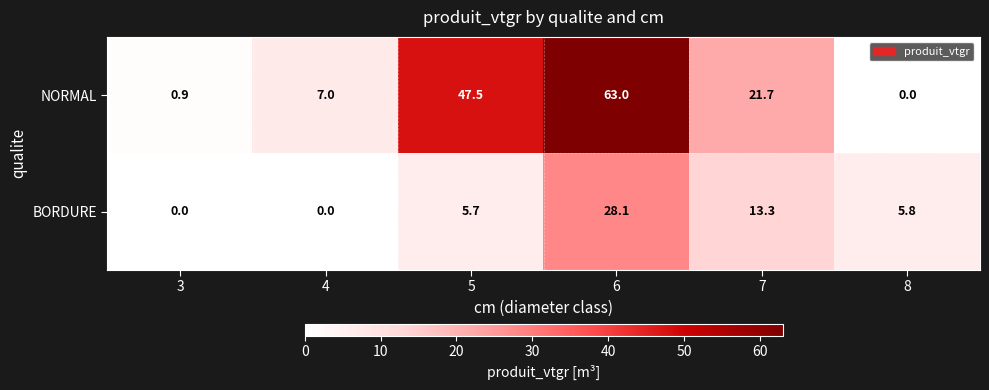

The NORMAL series shows 0.9 at 3. True or false?

True